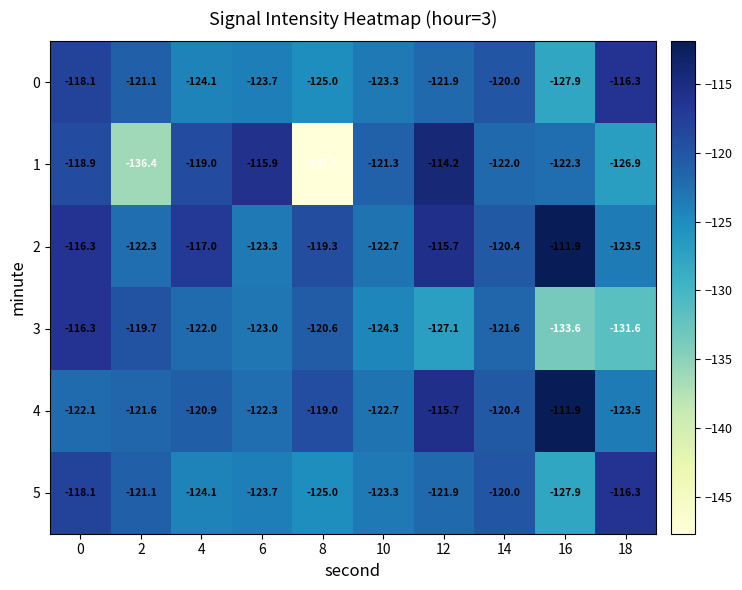

What is the sum of all 4 values?

-1200.1